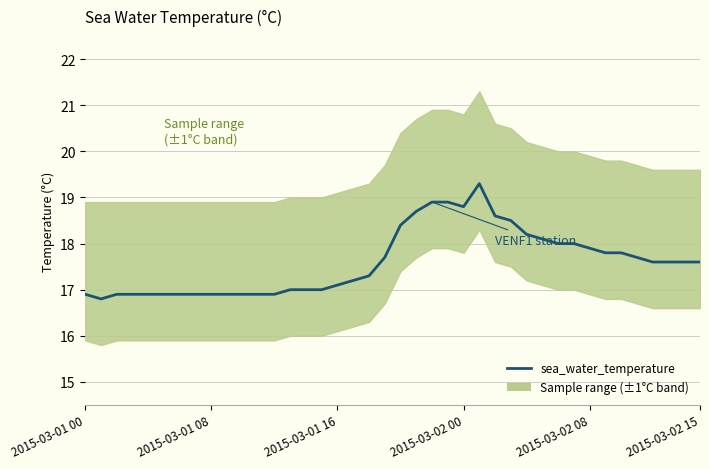

How many categories are shown in the chart?

40